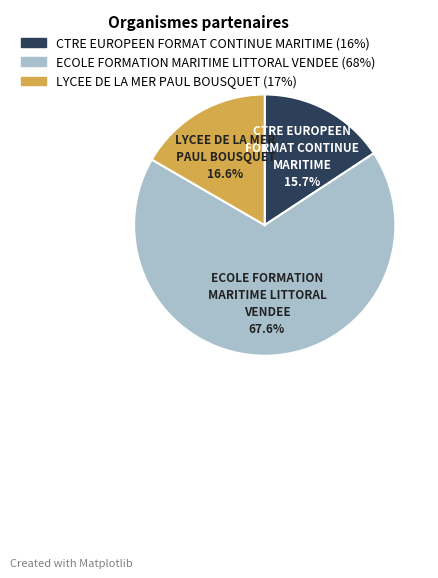

Which slice represents more than half of the pie?

ECOLE FORMATION MARITIME LITTORAL VENDEE